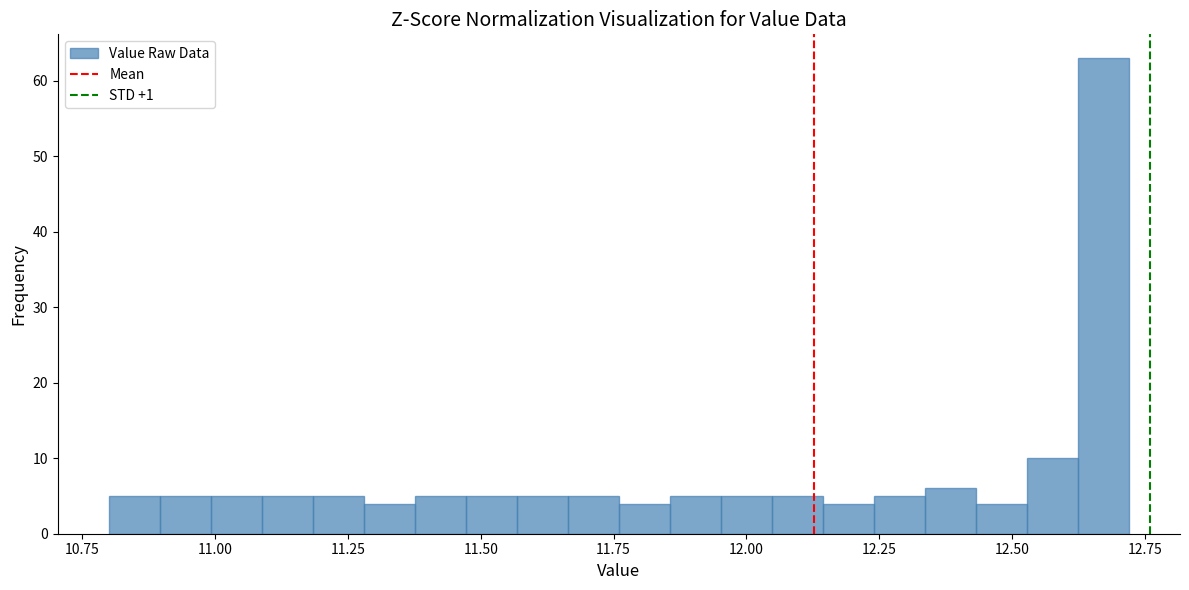

Around what value on the x-axis is the tallest bar? Give the approximate position of its centre, as read against the axis.

12.65